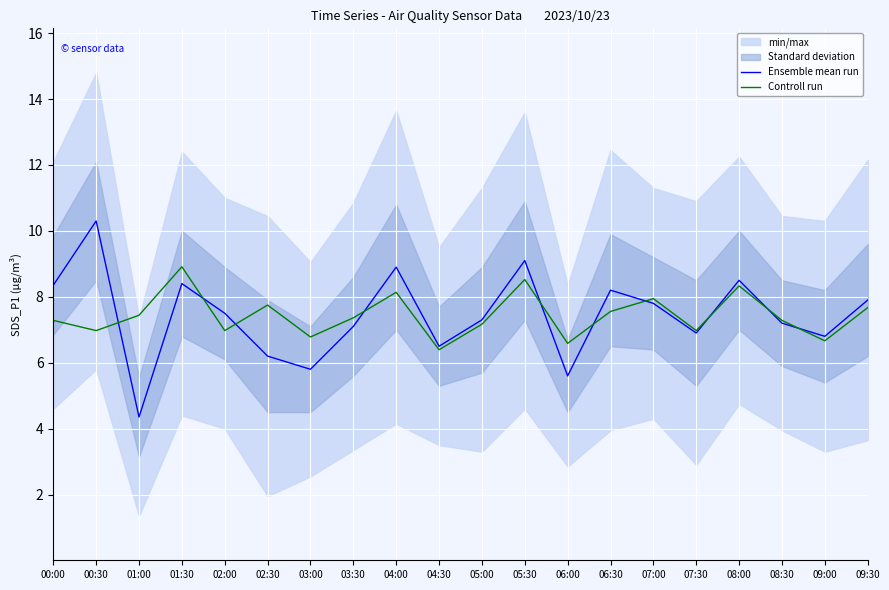

At which category does Ensemble mean run reach its first local valley?

01:00